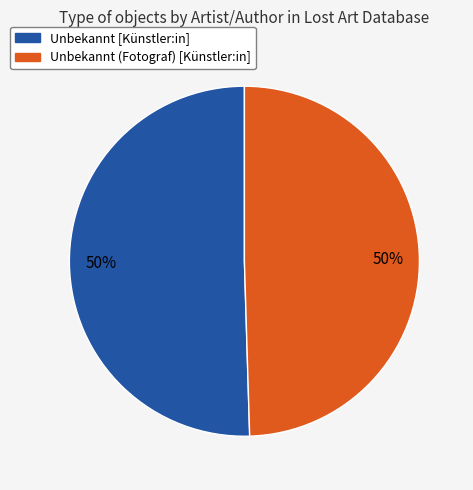

Do Unbekannt (Fotograf) [Künstler:in] and Unbekannt [Künstler:in] together represent more than half of the pie?

Yes